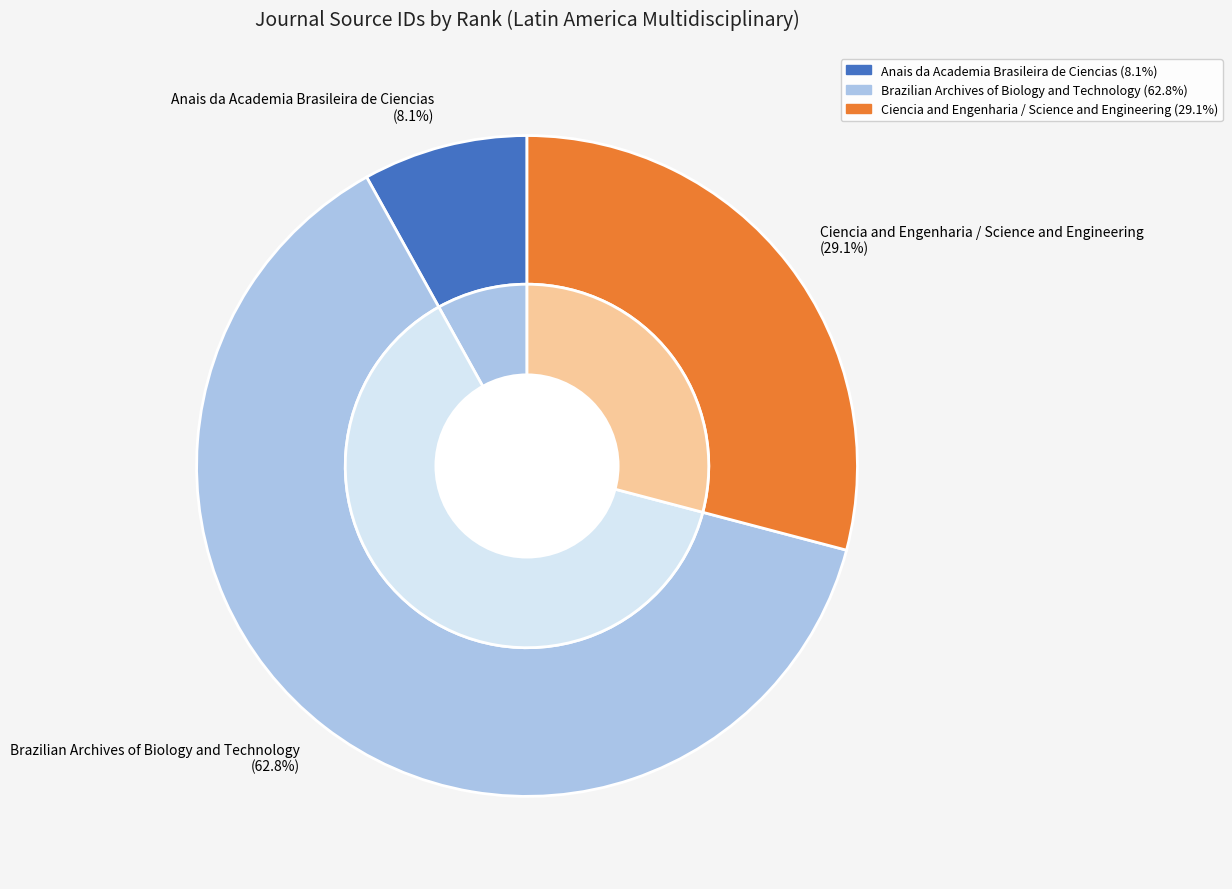

To the nearest percent, what portion does Anais da Academia Brasileira de Ciencias represent?

8%